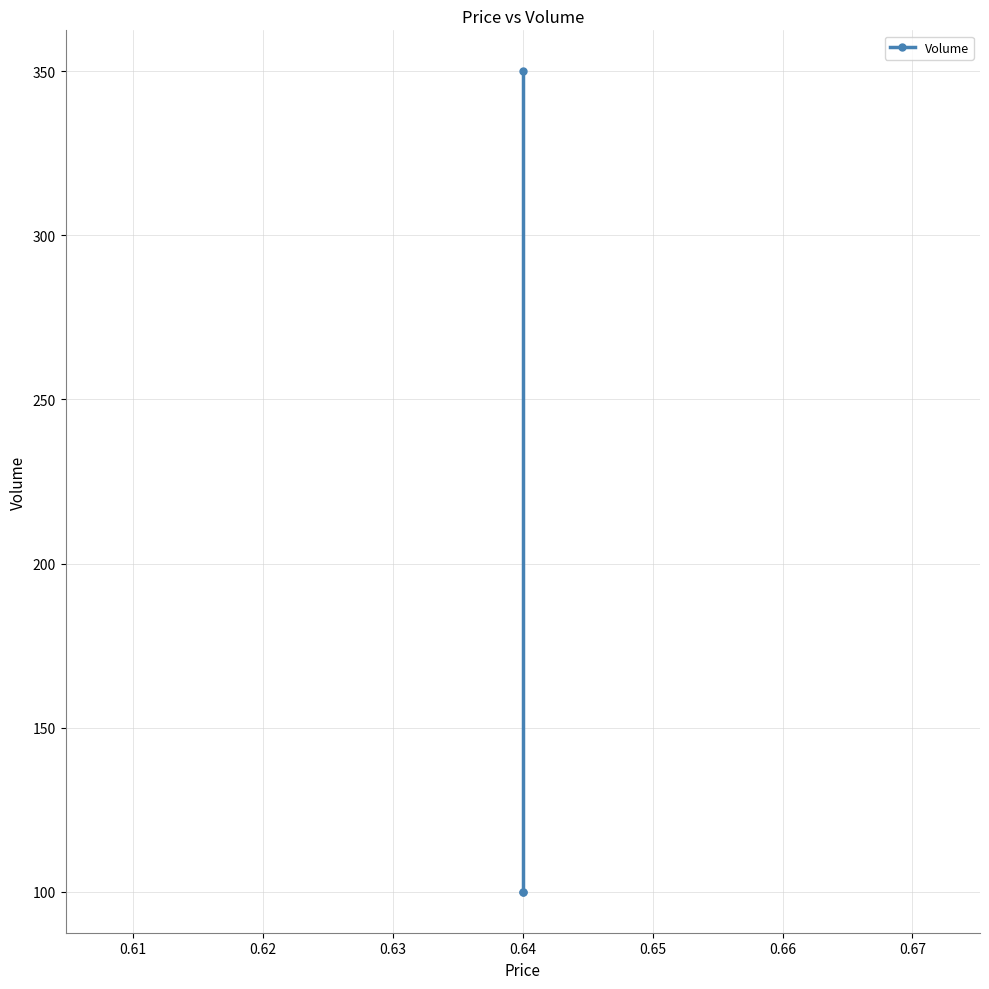

Count the values in the range 100 to 350.

3